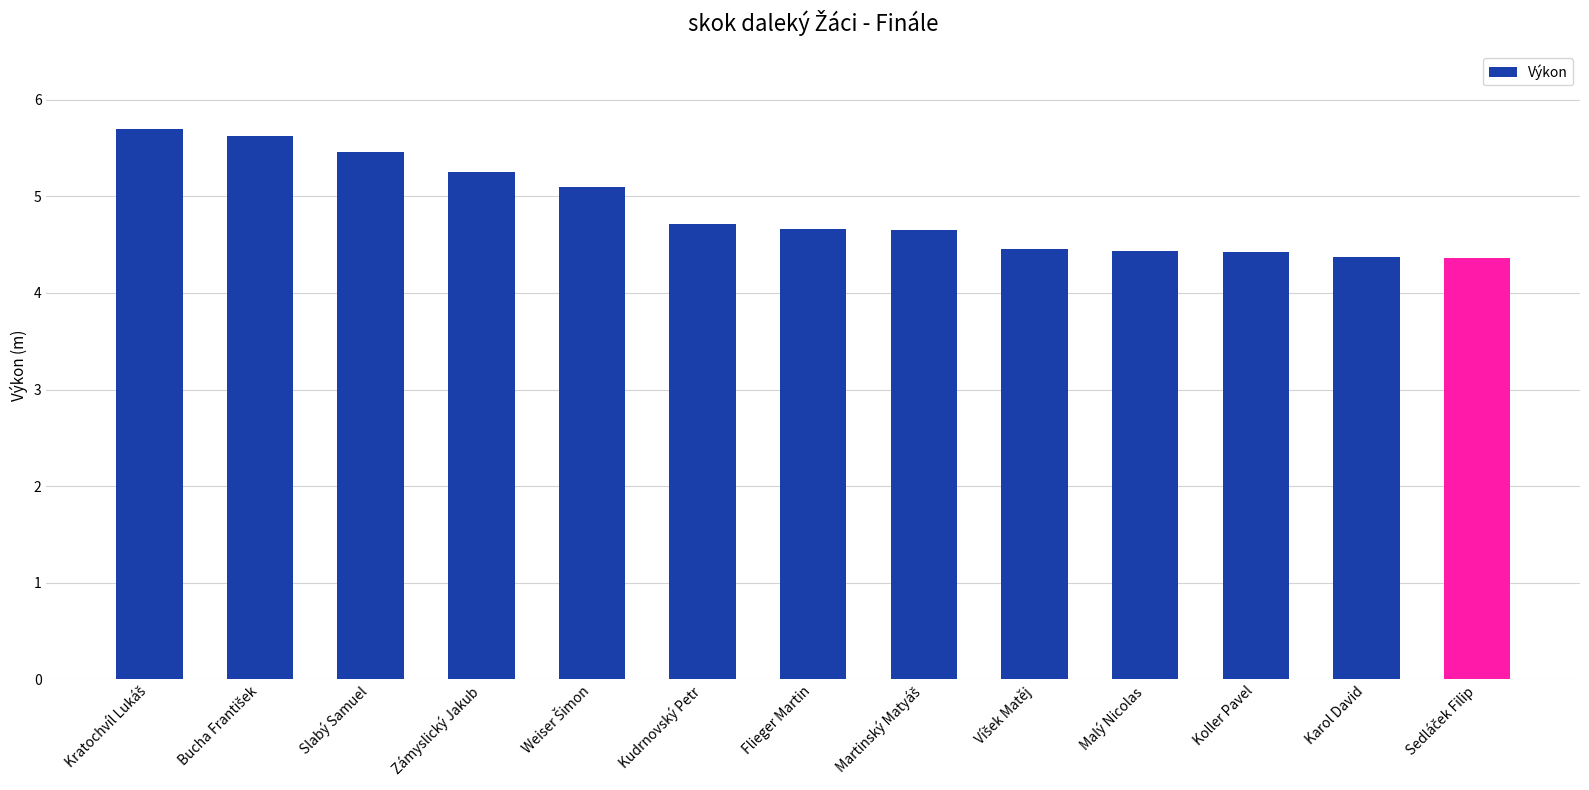

What is the difference between the maximum and minimum values?

1.3